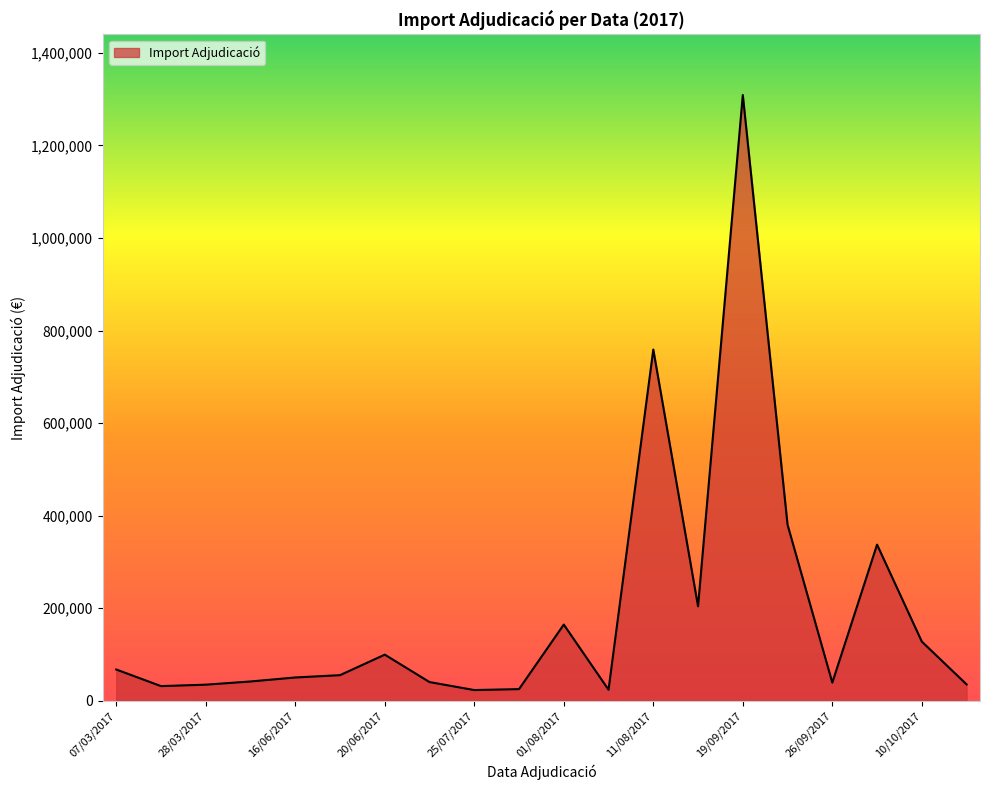

What is the greatest value displayed?

1309090.9